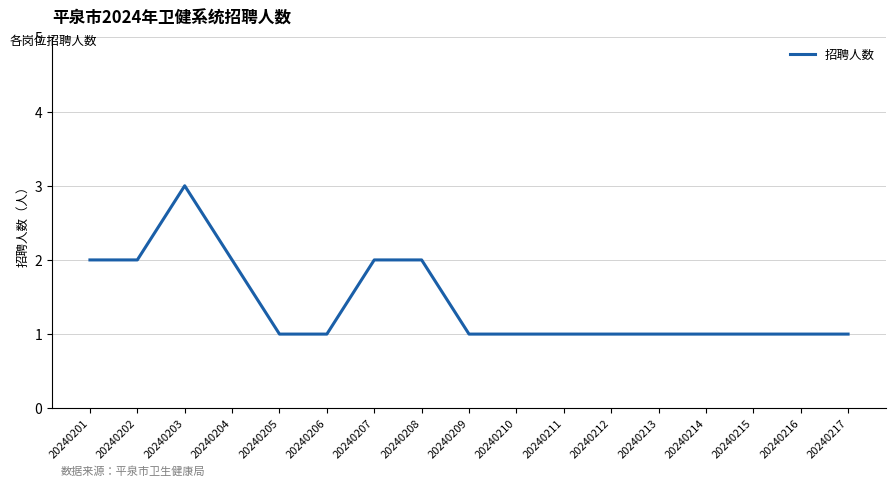

How many values are between 1 and 2?

16